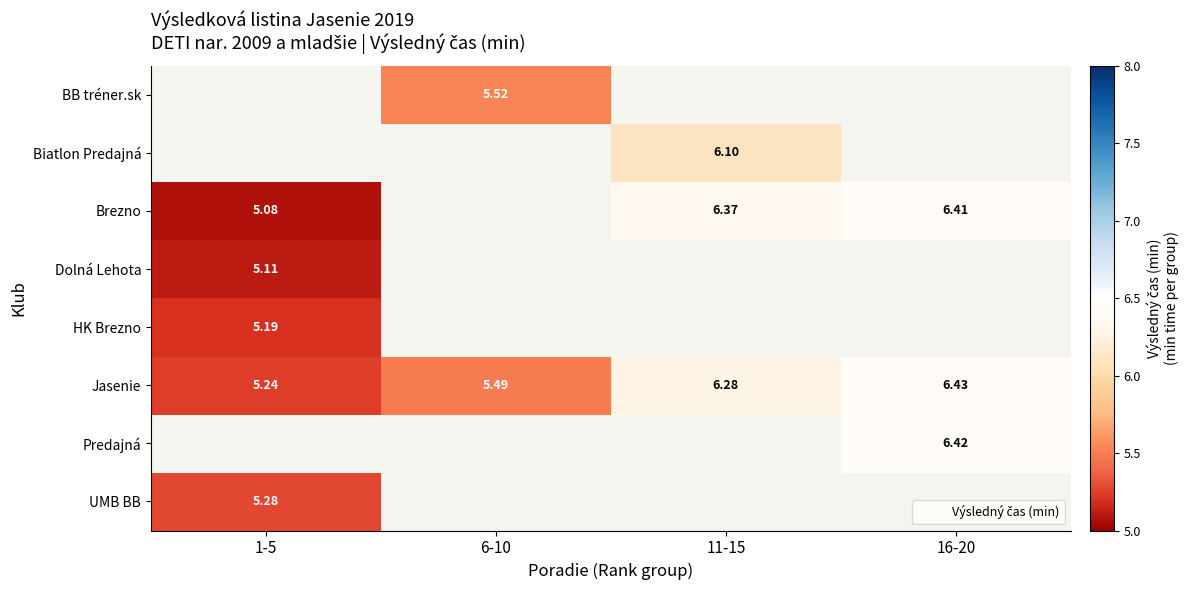

The HK Brezno series shows 5.2 at 1-5. True or false?

True